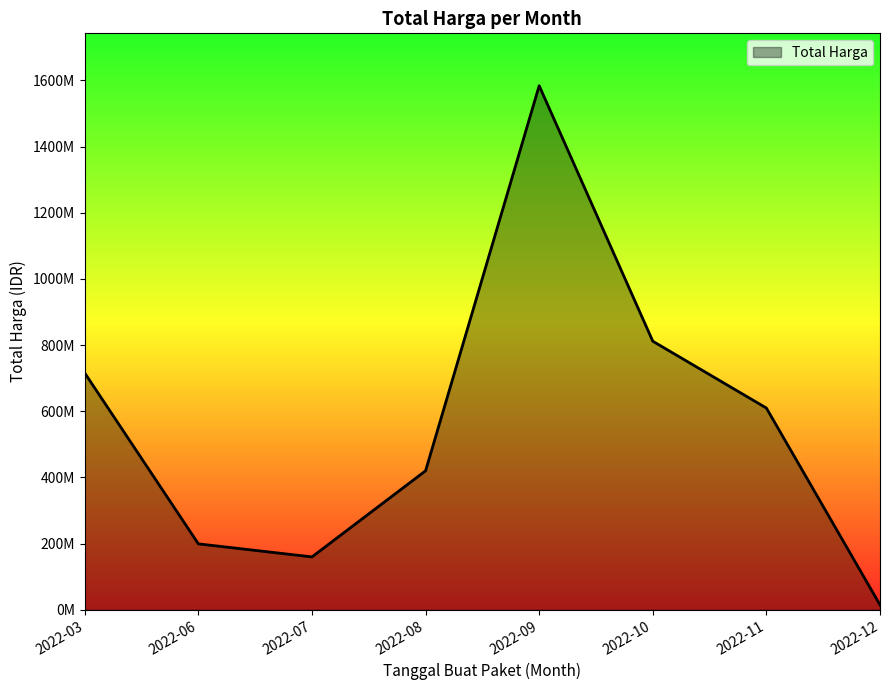

Does the chart display data point markers on the line(s)?

No